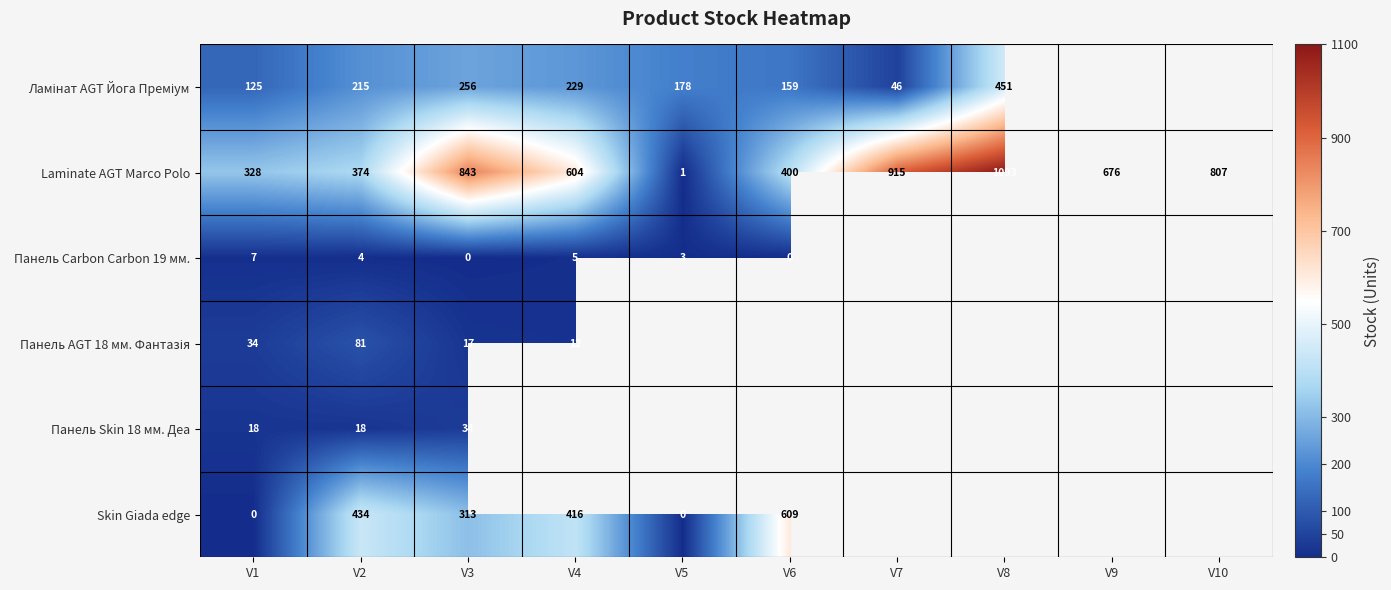

What is the highest value of the Laminate AGT Marco Polo series?

1093